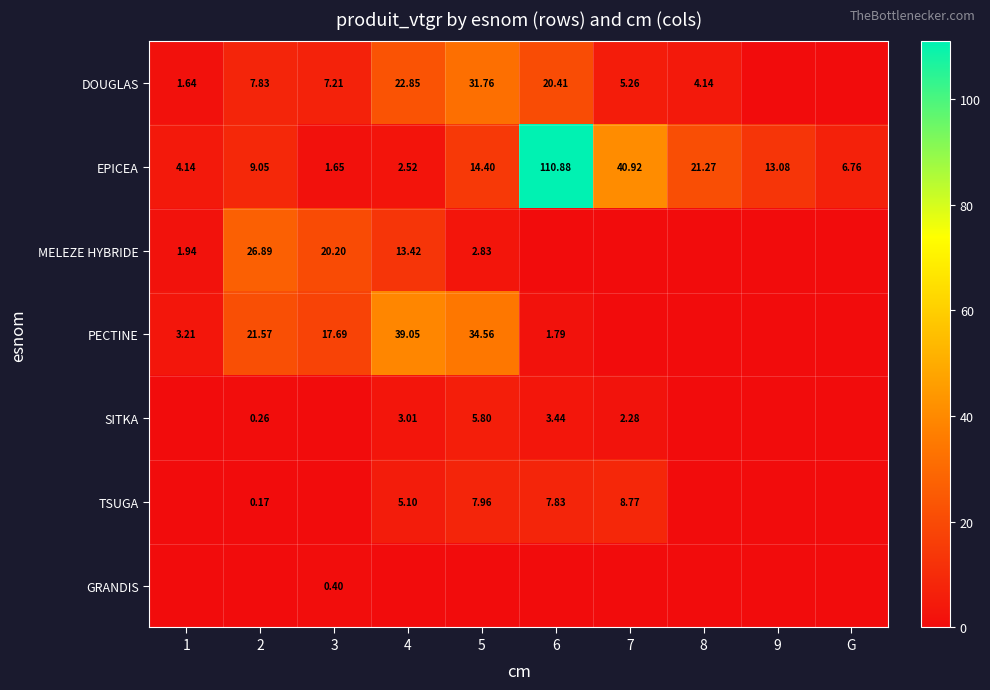

Is the value of EPICEA at 5 greater than the value of PECTINE at 1?

Yes